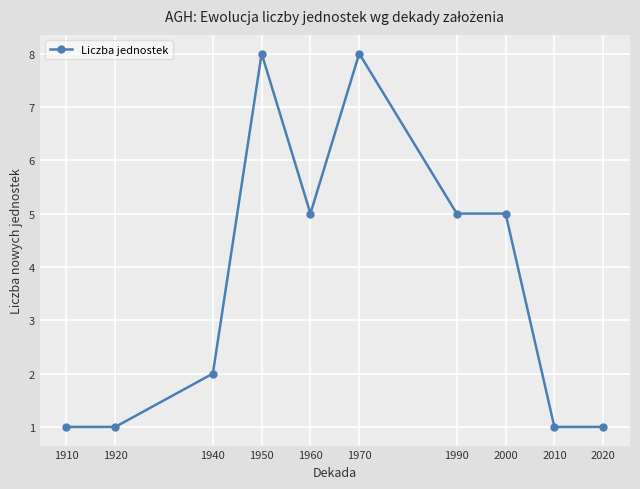

What is the approximate value at 1960?

5